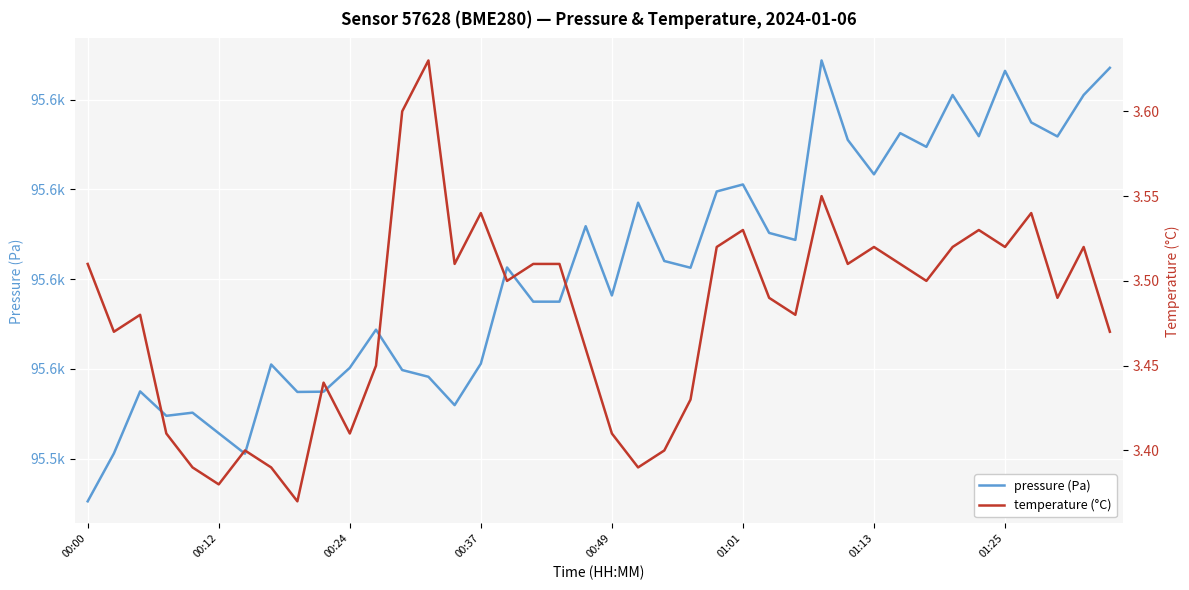

Where is the first local minimum for temperature (°C)?

00:12